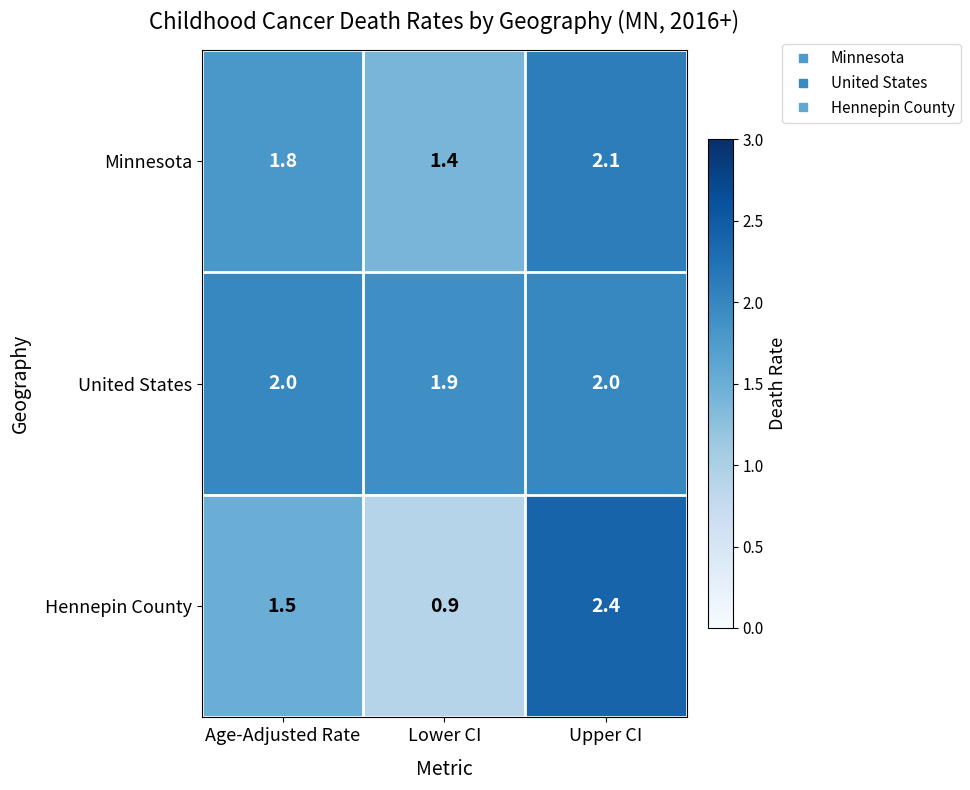

What is the approximate value of United States at Age-Adjusted Rate?

2.0